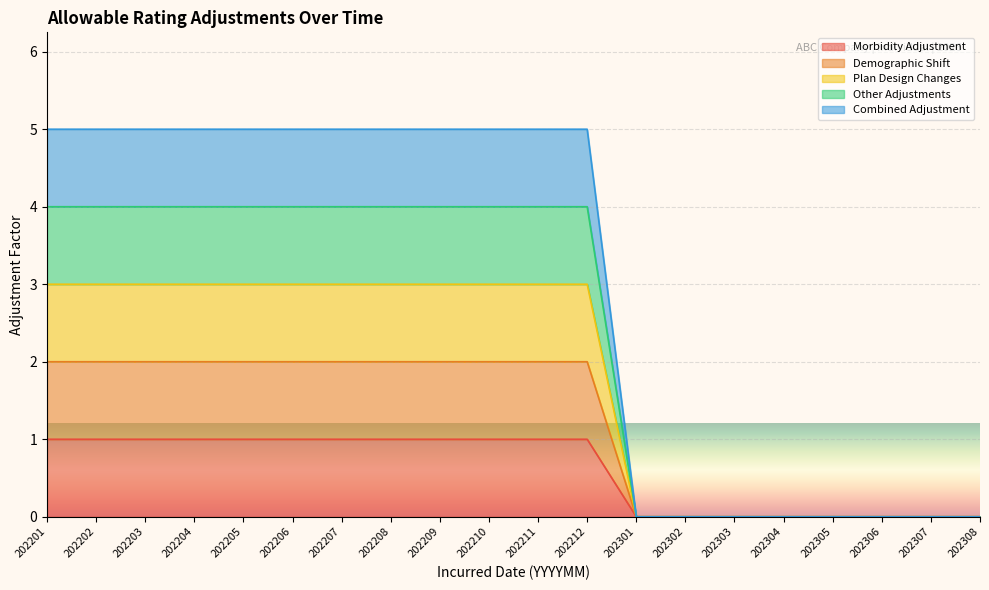

Is the value of Plan Design Changes at 202304 greater than the value of Demographic Shift at 202302?

No